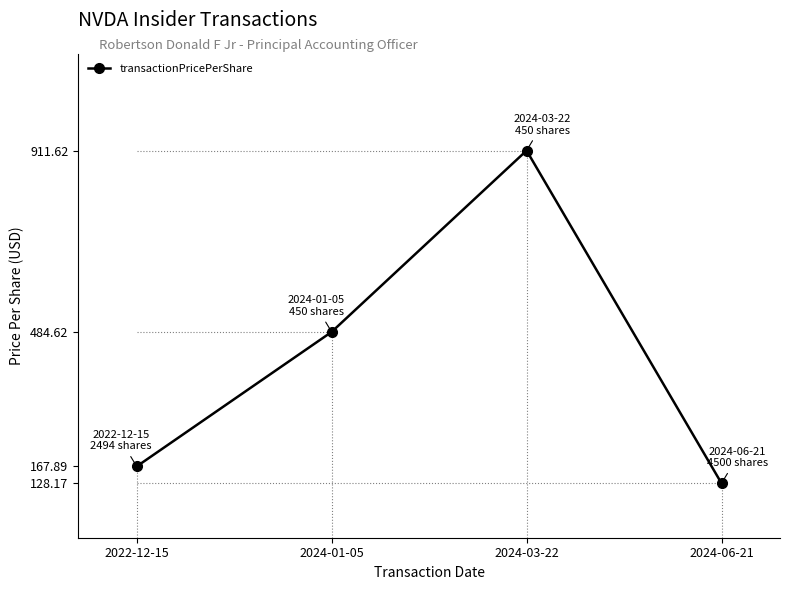

The chart shows a value of 128.2 at 2024-06-21. True or false?

True